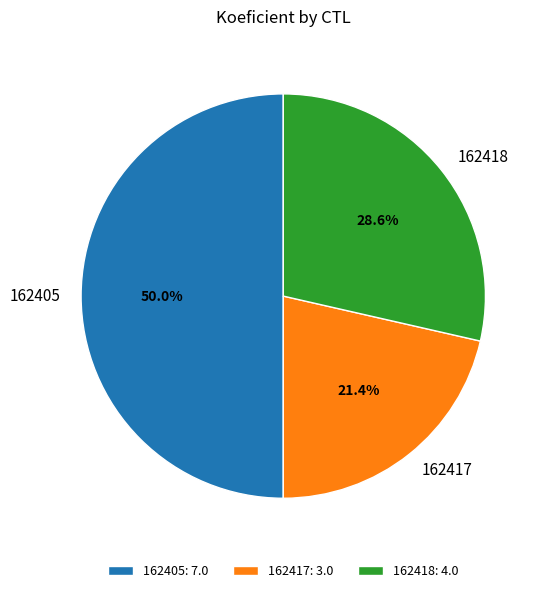

Rank the categories by value from lowest to highest.

162417, 162418, 162405